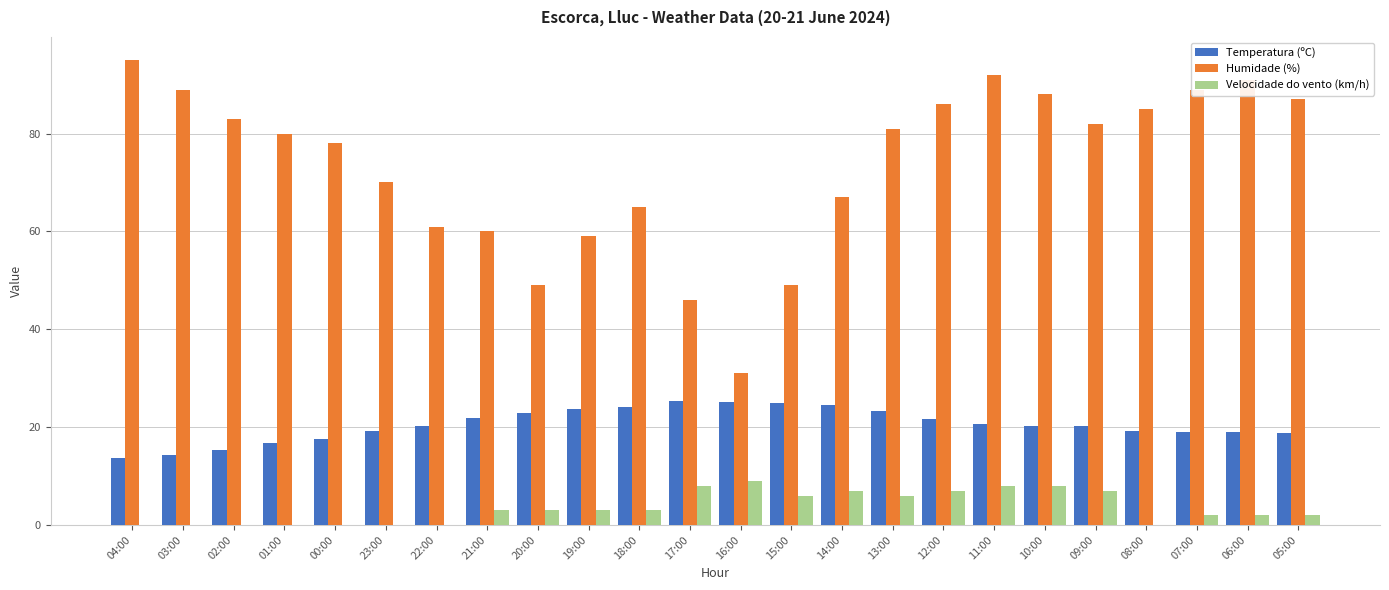

Does the chart contain stacked bars?

No